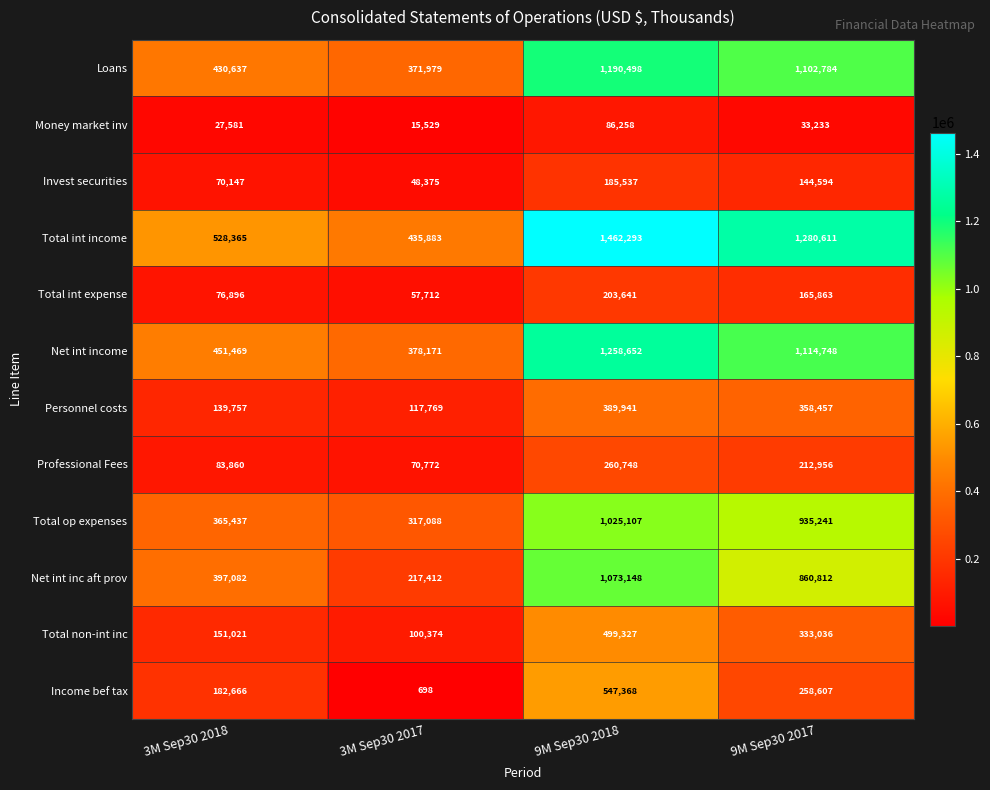

The value of Total op expenses at 9M Sep30 2017 is 1651094. True or false?

False